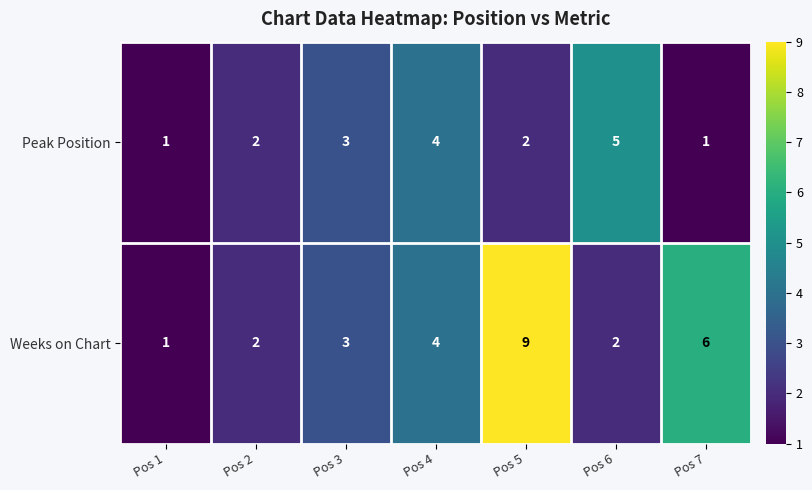

List the series in order of their overall mean, highest first.

Weeks on Chart, Peak Position